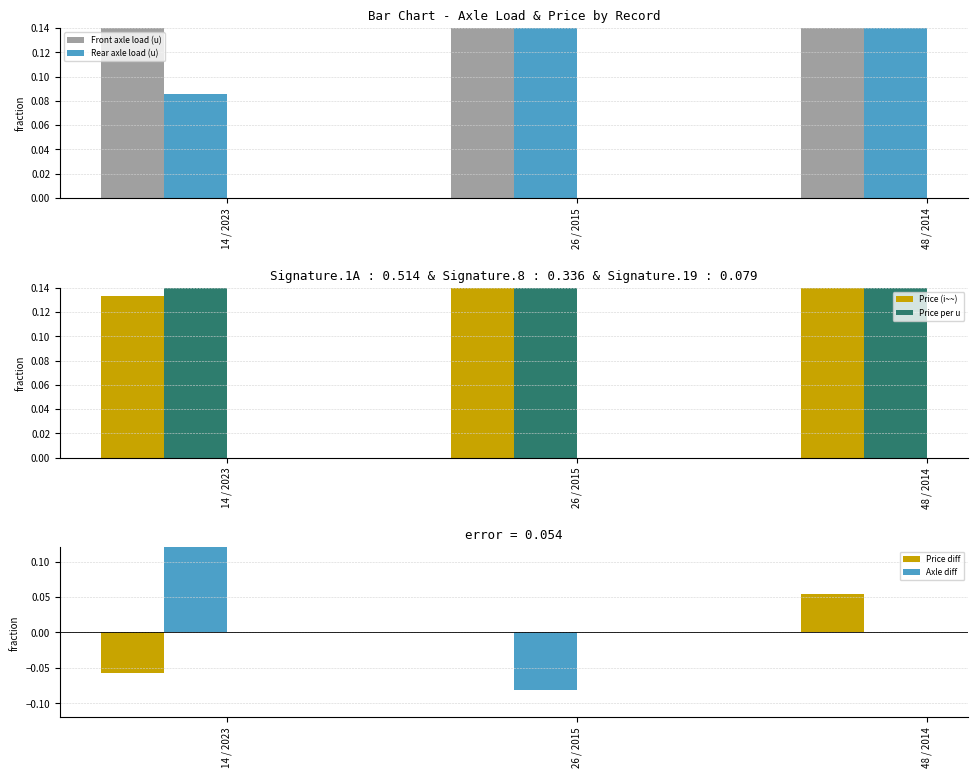

Reading left to right, what are all the values shown in this chart?

Front axle load (u): 0.6	0.9	1.0
Rear axle load (u): 0.1	1.0	1.0
Price (i~~): 0.1	1.0	0.4
Price per u: 0.2	1.0	0.4
Price diff: -0.1	0.0	0.1
Axle diff: 0.5	-0.1	0.0